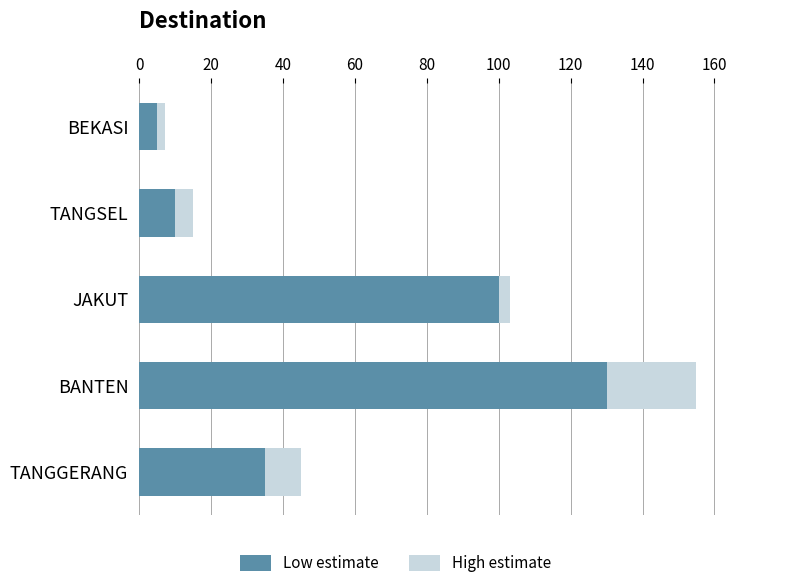

Rank the categories by Low estimate value from lowest to highest.

BEKASI, TANGSEL, TANGGERANG, JAKUT, BANTEN